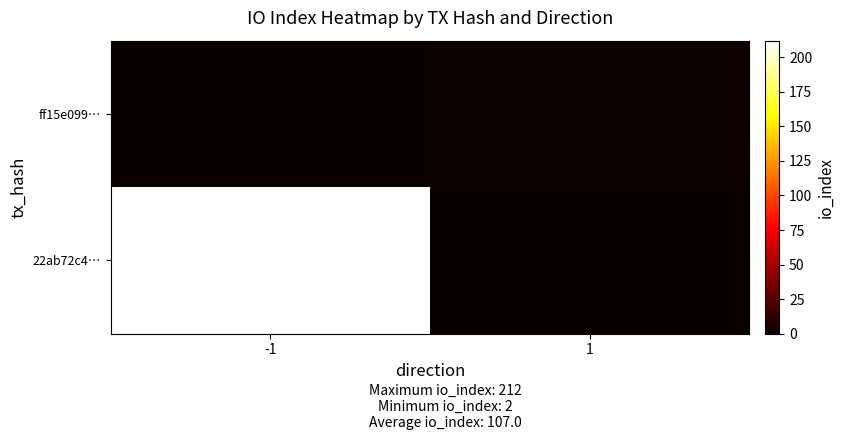

Between -1 and 1, which is larger?

-1